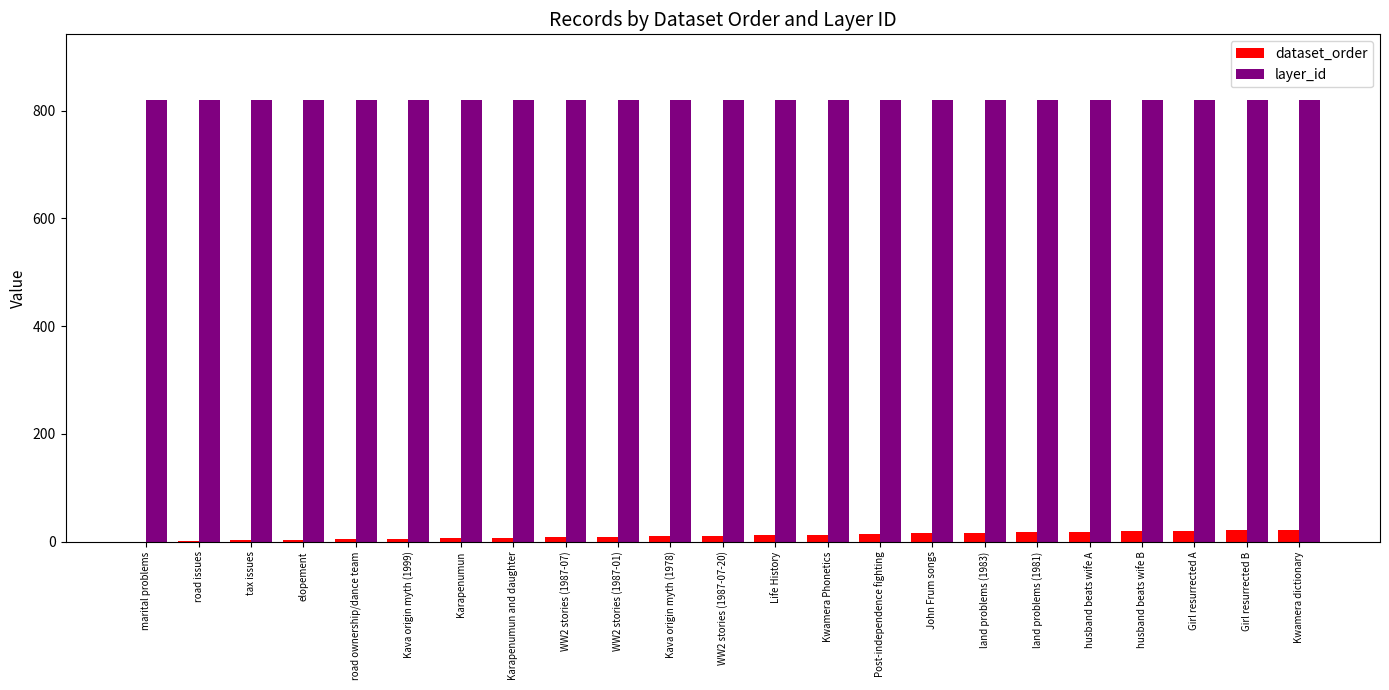

What is the highest value of the layer_id series?

819